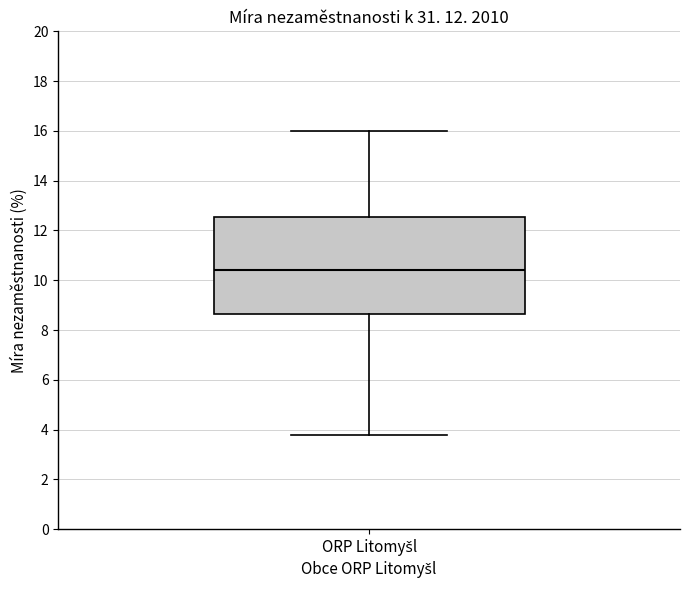

Read this box plot against the y-axis: the position of the median line, the range covered by the box, and the ends of both whiskers. The values are not printed on the chart, so give them approximately, as read against the axis.

median 10.4, box 8.6 to 12.6, whiskers 3.8 to 16.0